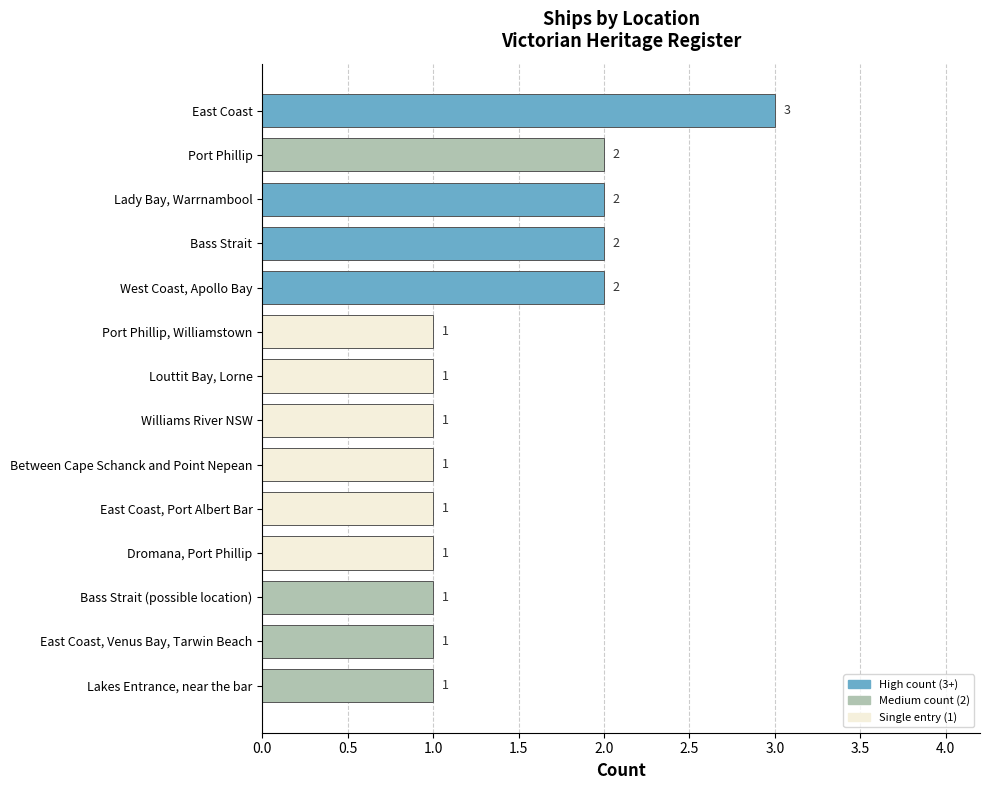

What is the ratio of the value at Between Cape Schanck and Point Nepean to the value at Port Phillip?

0.5